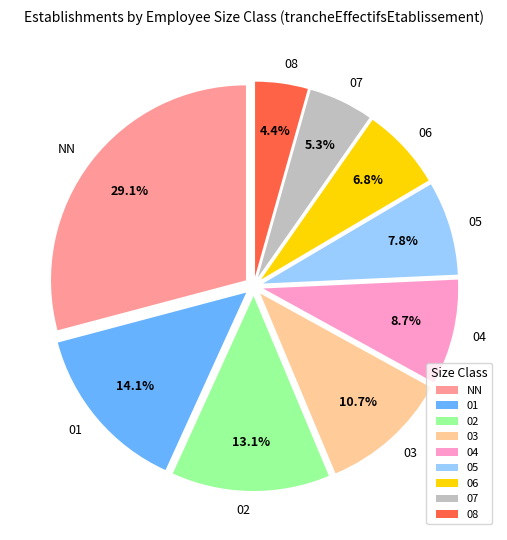

Which slice is the largest?

NN